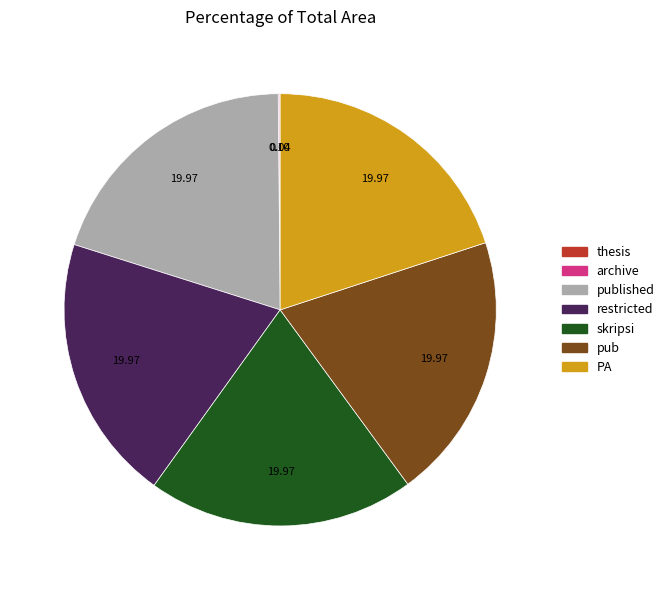

Is there a majority slice in this chart?

No